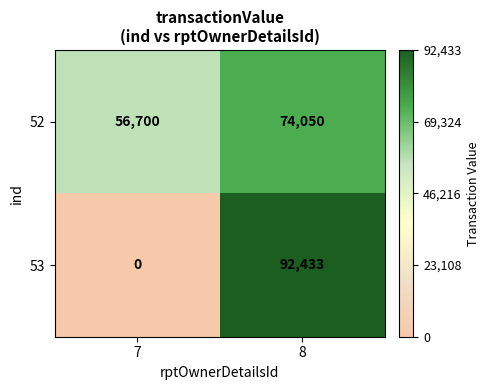

Rank the series by their average value, from highest to lowest.

52, 53